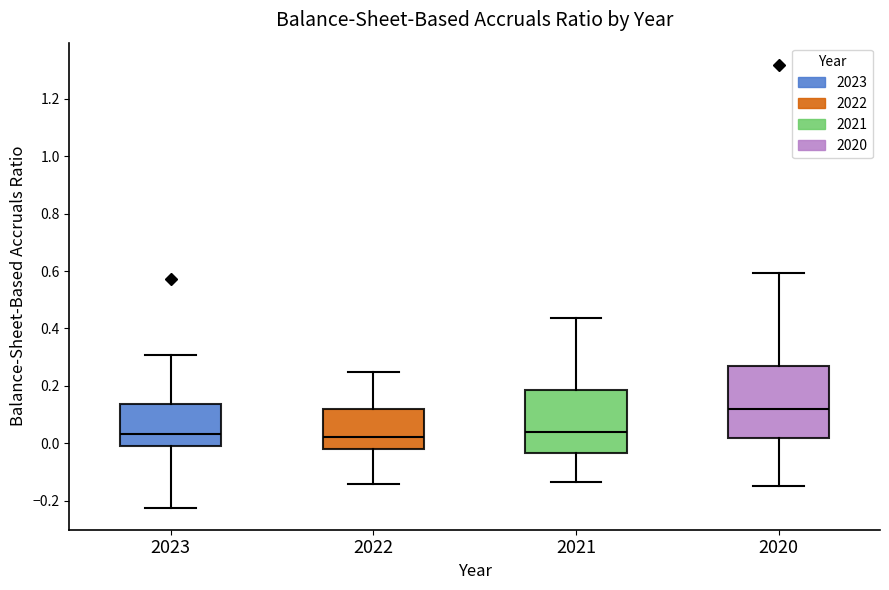

Reading left to right, transcribe this box plot: for each box, give where its median line is, the range the box spans, and where its two whiskers end, as read against the y-axis. The values are not printed on the chart, so give them approximately, as read against the axis.

2023: median 0.04, box 0.00 to 0.14, whiskers -0.22 to 0.30
2022: median 0.02, box -0.02 to 0.12, whiskers -0.14 to 0.24
2021: median 0.04, box -0.04 to 0.18, whiskers -0.14 to 0.44
2020: median 0.12, box 0.02 to 0.26, whiskers -0.14 to 0.60